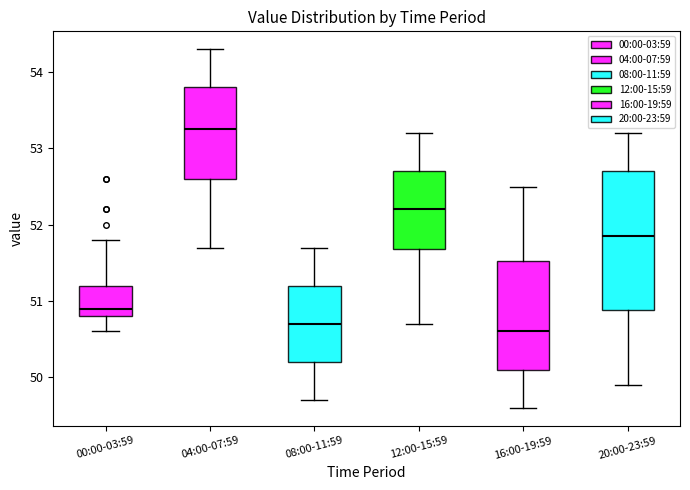

Reading left to right, read every box against the y-axis: the position of its median line, the range the box covers, and the ends of its whiskers. The values are not printed on the chart, so give them approximately, as read against the axis.

00:00-03:59: median 50.9, box 50.8 to 51.2, whiskers 50.6 to 51.8
04:00-07:59: median 53.3, box 52.6 to 53.8, whiskers 51.7 to 54.3
08:00-11:59: median 50.7, box 50.2 to 51.2, whiskers 49.7 to 51.7
12:00-15:59: median 52.2, box 51.7 to 52.7, whiskers 50.7 to 53.2
16:00-19:59: median 50.6, box 50.1 to 51.5, whiskers 49.6 to 52.5
20:00-23:59: median 51.9, box 50.9 to 52.7, whiskers 49.9 to 53.2